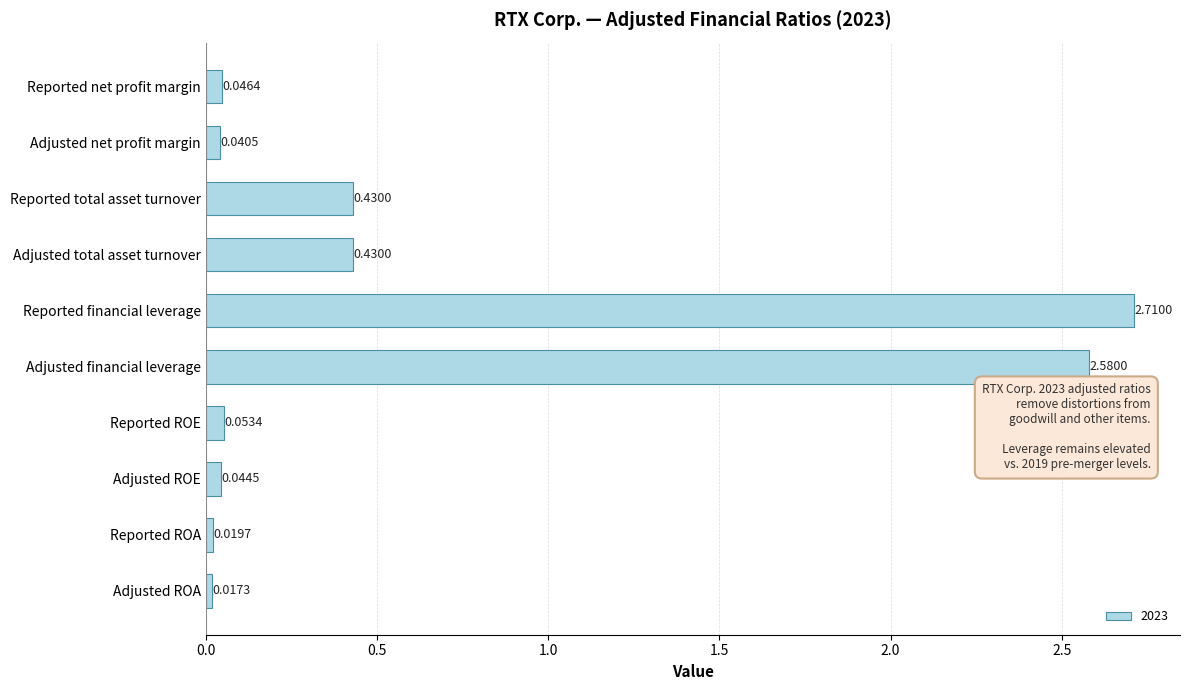

What is the average value?

0.6